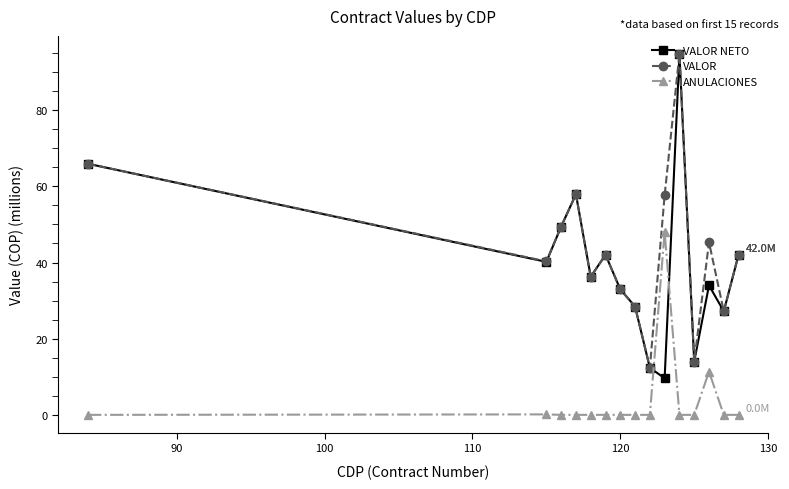

How many values in the VALOR NETO series exceed 36?

8